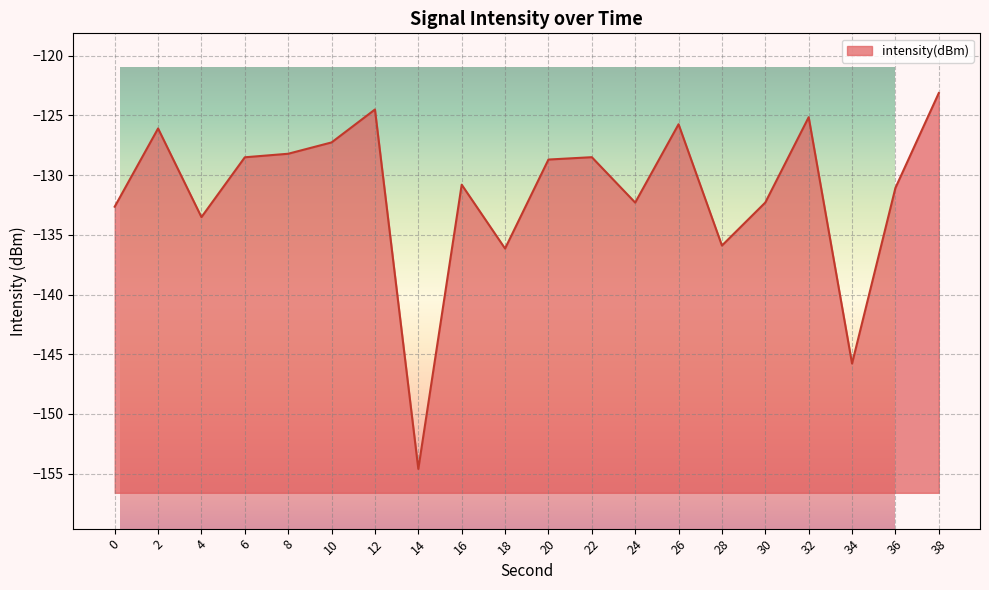

Reading left to right, list all the values displayed in this chart.

-132.6	-126.1	-133.5	-128.5	-128.2	-127.3	-124.5	-154.6	-130.8	-136.1	-128.7	-128.5	-132.3	-125.7	-135.9	-132.3	-125.1	-145.8	-131.1	-123.1